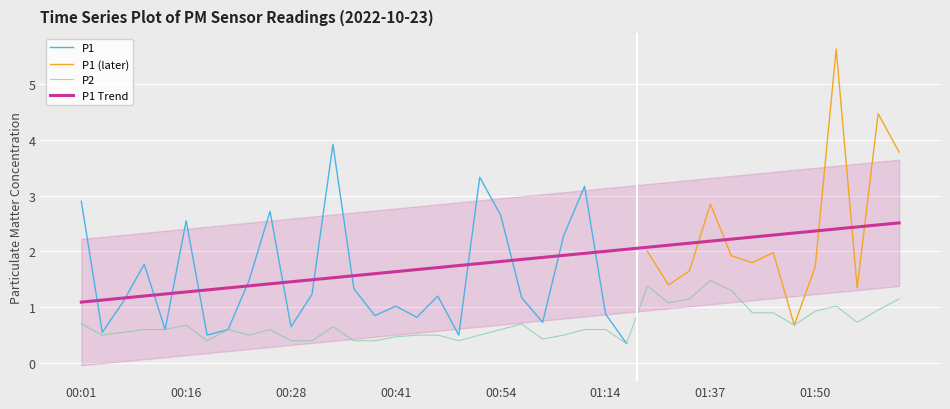

What is the maximum value for P1 Trend?

2.5